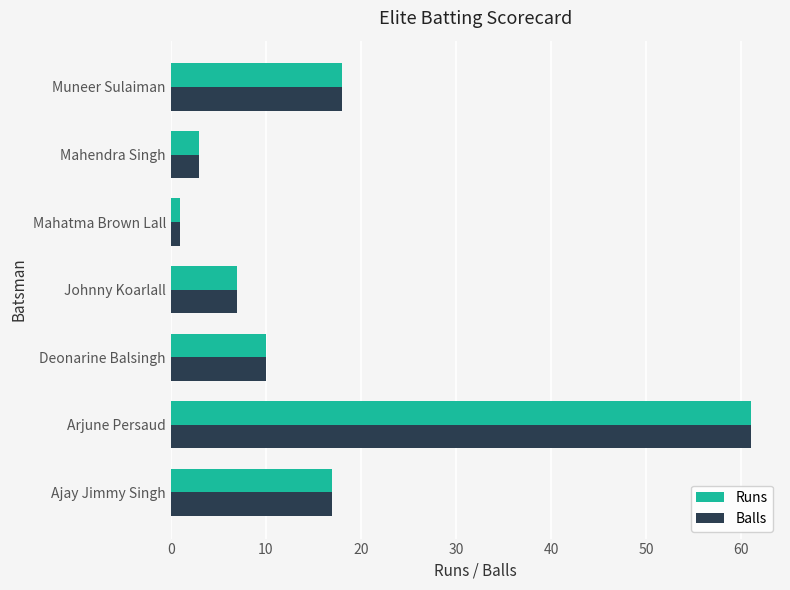

What is the sum of all Runs values?

117